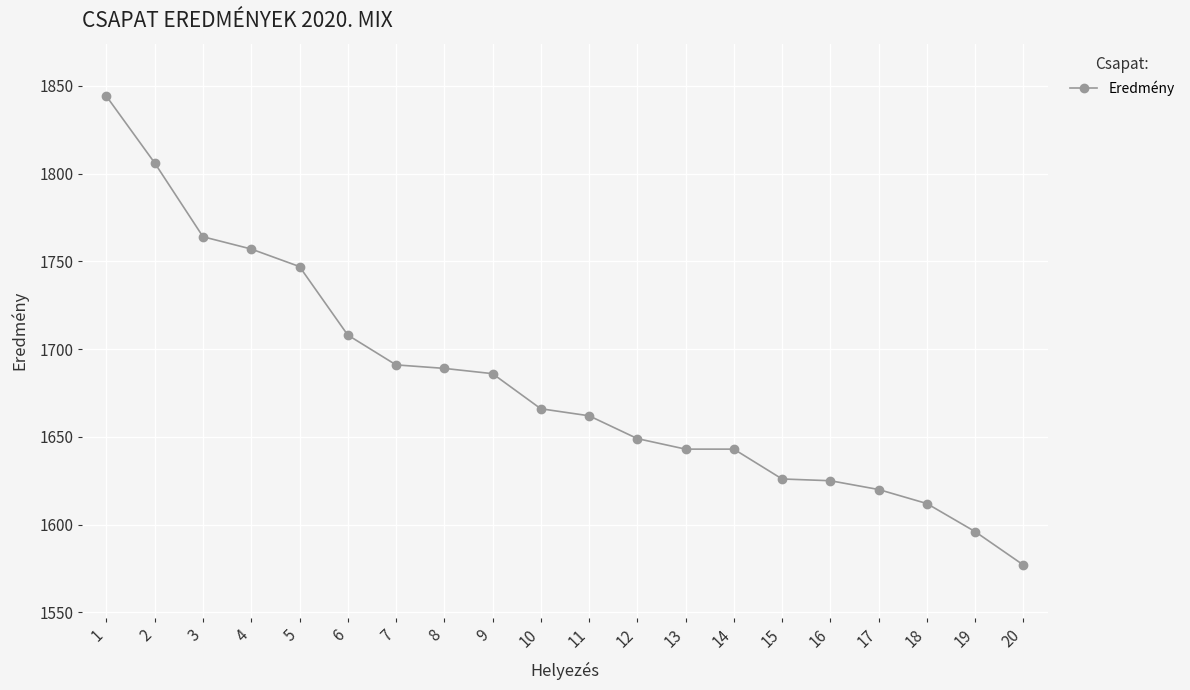

What is the smallest value displayed?

1577